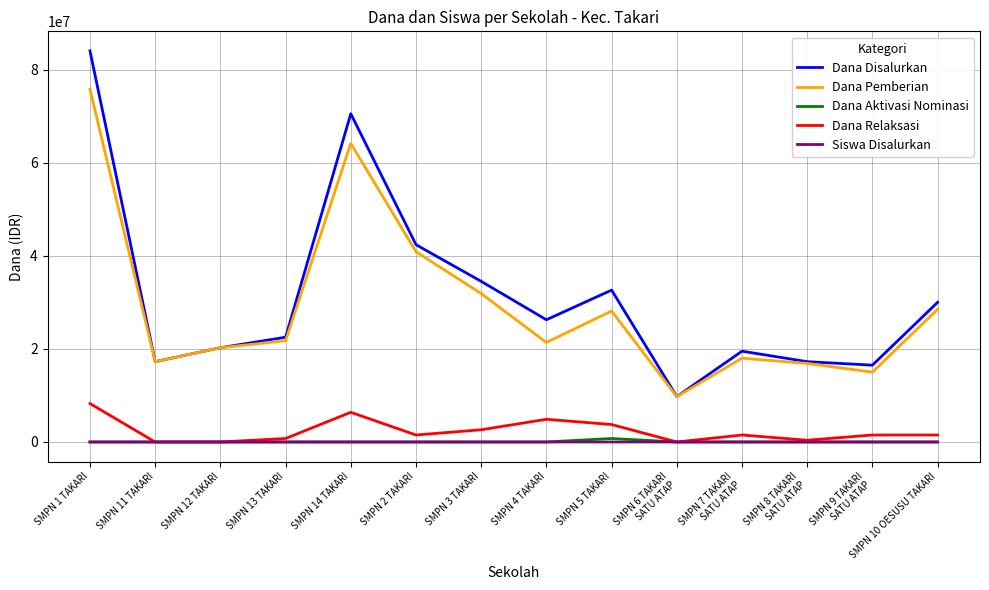

What is the difference between the highest and lowest values at SMPN 10 OESUSU TAKARI?

30000000